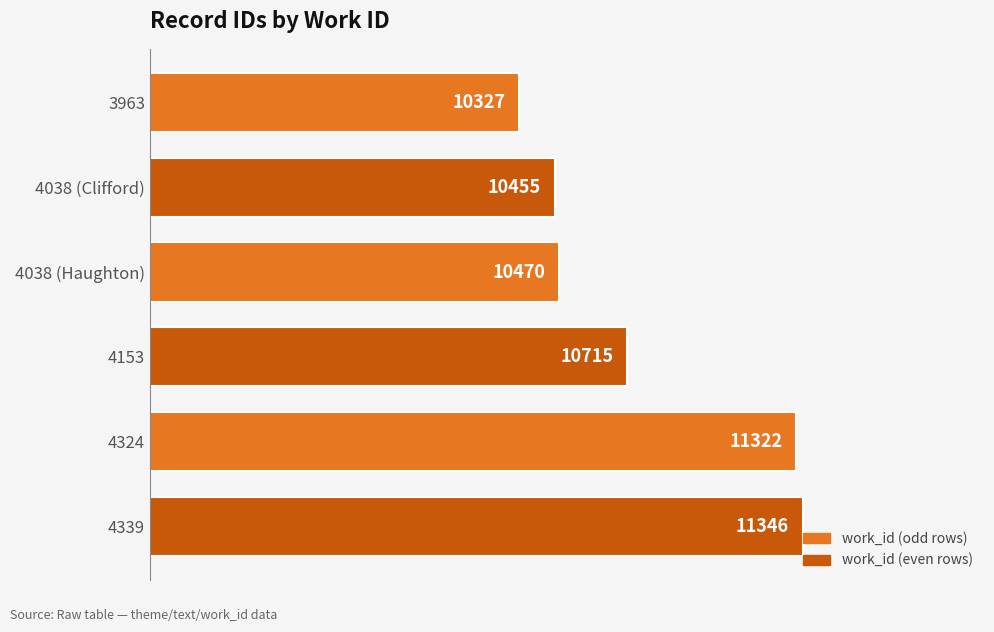

What is the label of the 3rd bar from the bottom?

4153